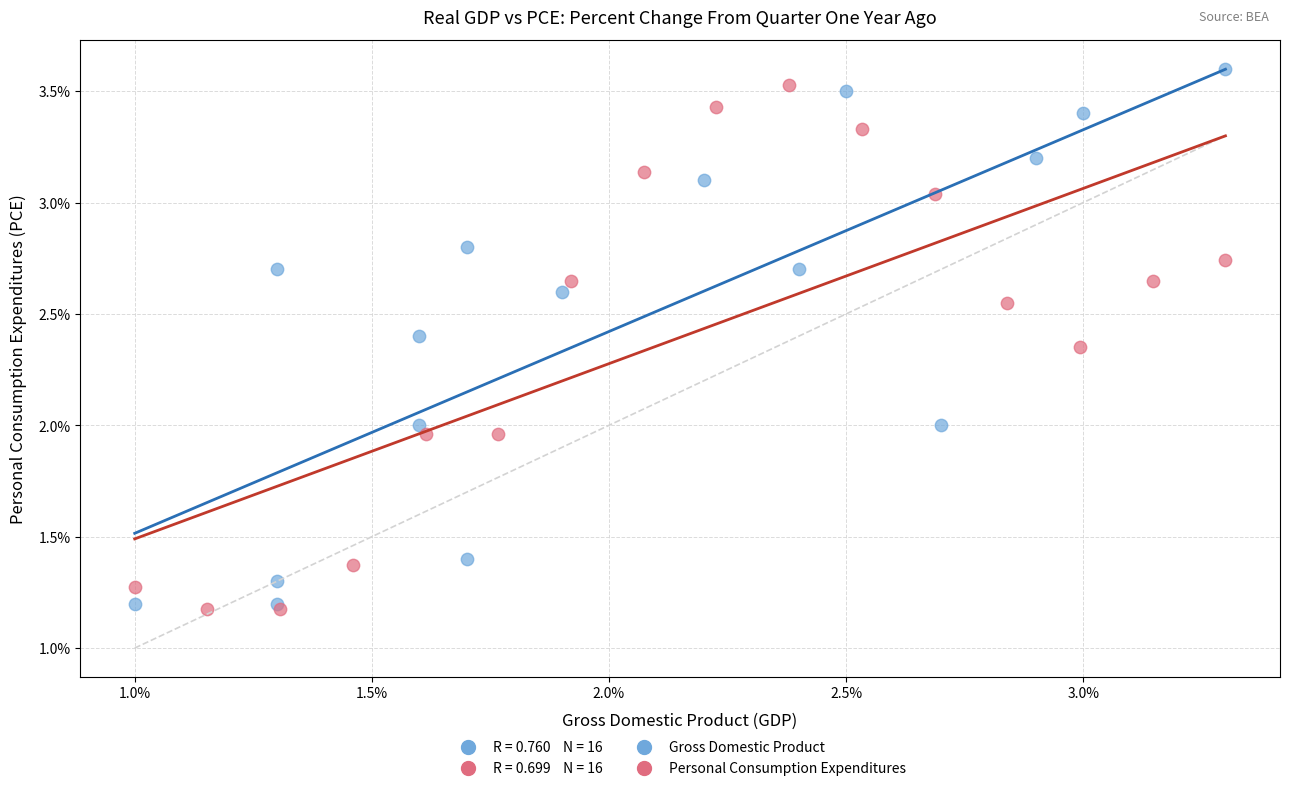

Which series contains the highest Y value?

Gross Domestic Product